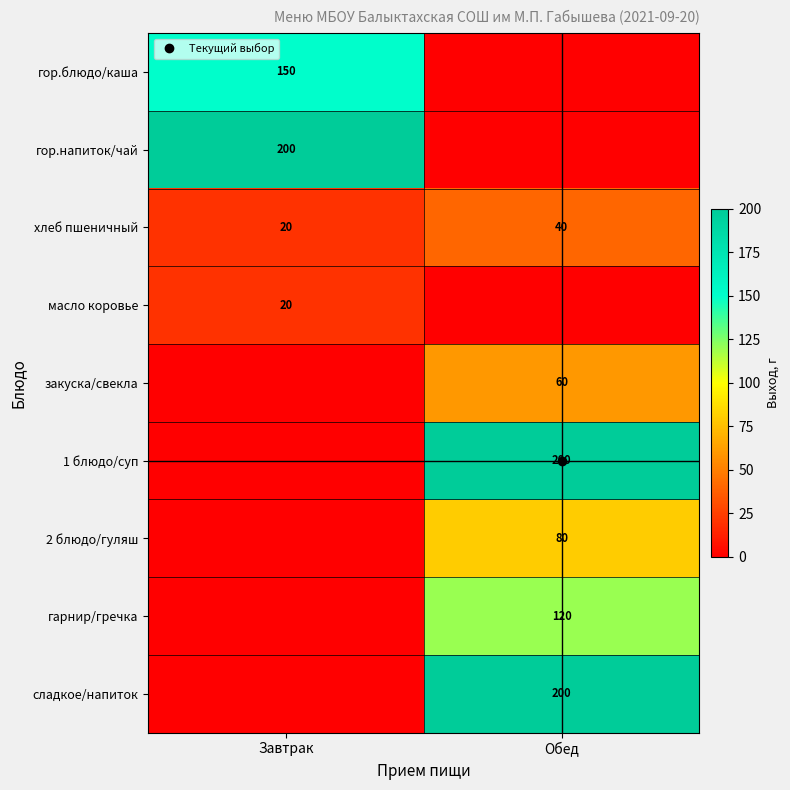

What is the highest value of the сладкое/напиток series?

200